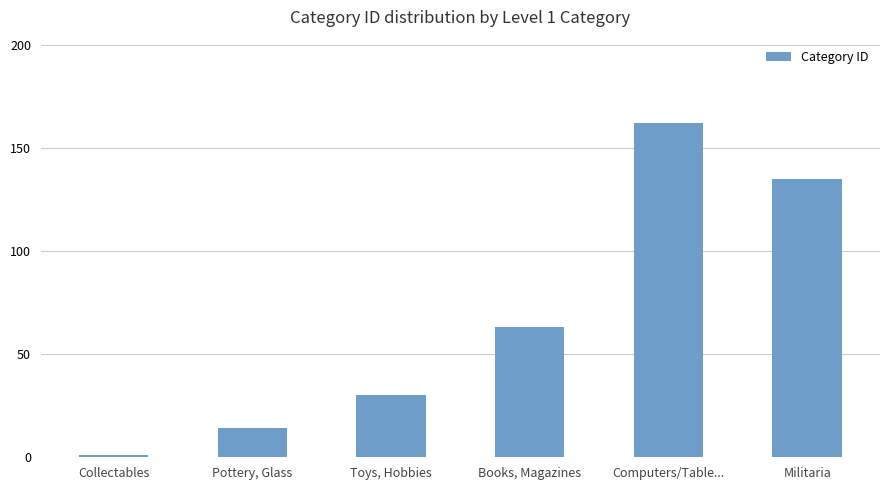

List the labels in order of value, smallest first.

Collectables, Pottery, Glass, Toys, Hobbies, Books, Magazines, Militaria, Computers/Table...